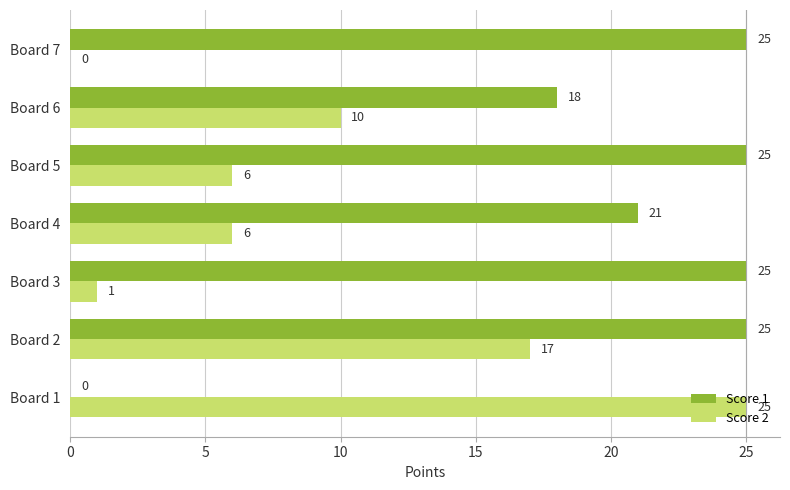

Between Board 5 and Board 7, which series saw the biggest shift?

Score 2